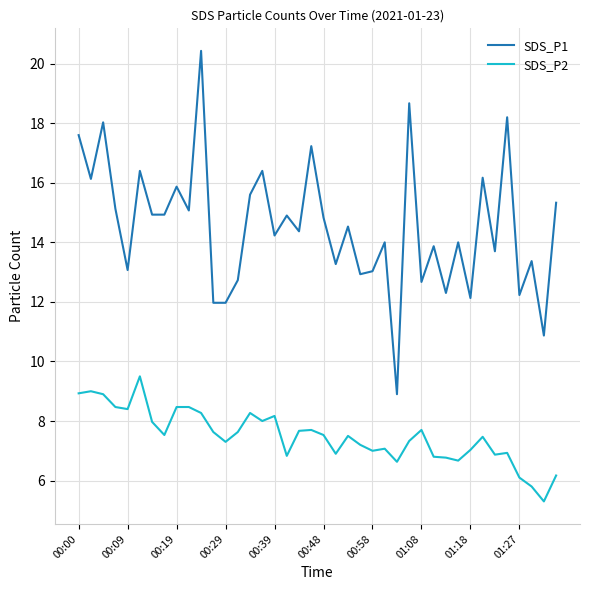

List the series in order of their peak value, highest first.

SDS_P1, SDS_P2